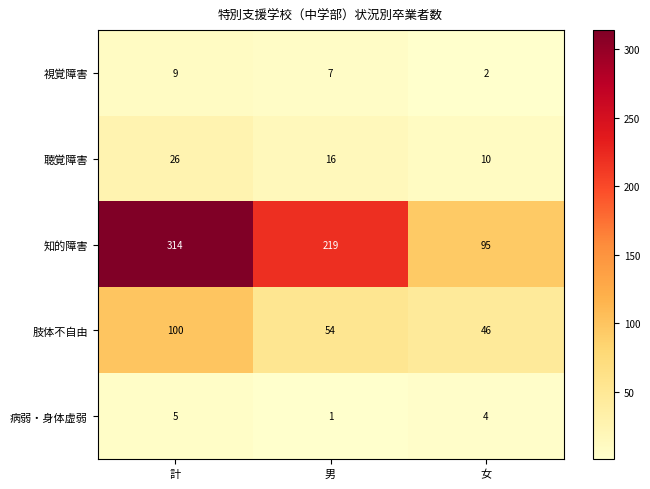

Count the number of data series in this chart.

5